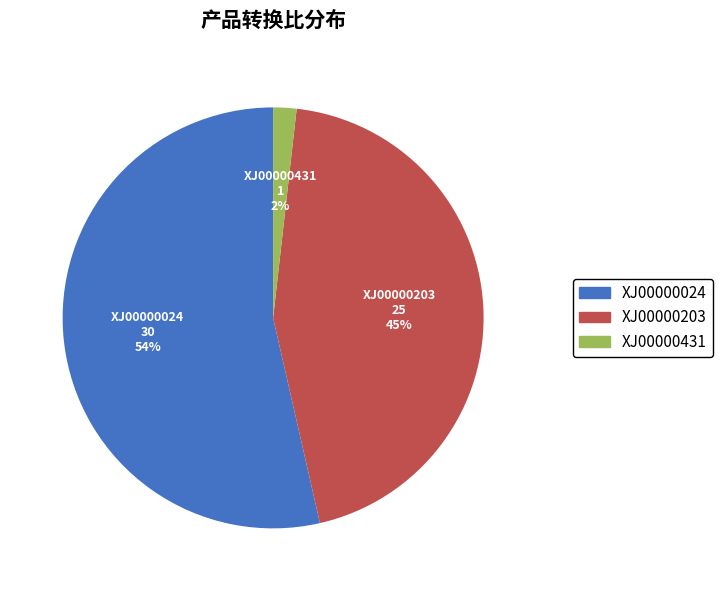

Does XJ00000024 represent more than half of the total?

Yes